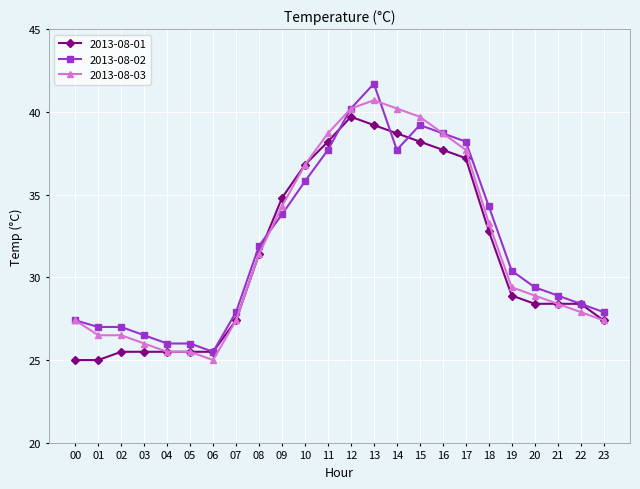

Is it true that 2013-08-03 equals 45.0 at 01?

False